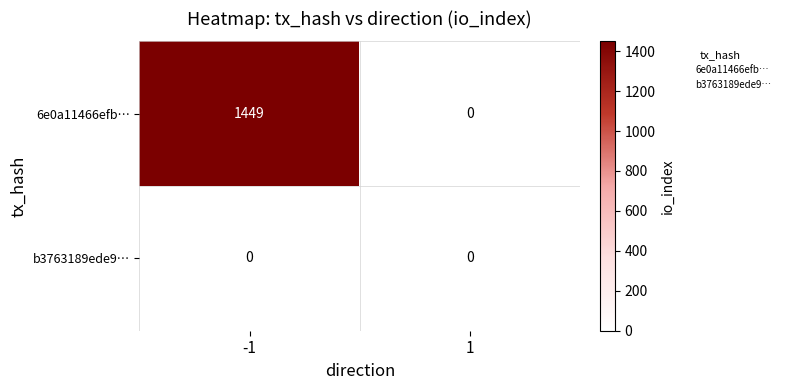

Reading left to right, what are all the values shown in this chart?

6e0a11466efb…: -1=1449	1=0
b3763189ede9…: -1=0	1=0